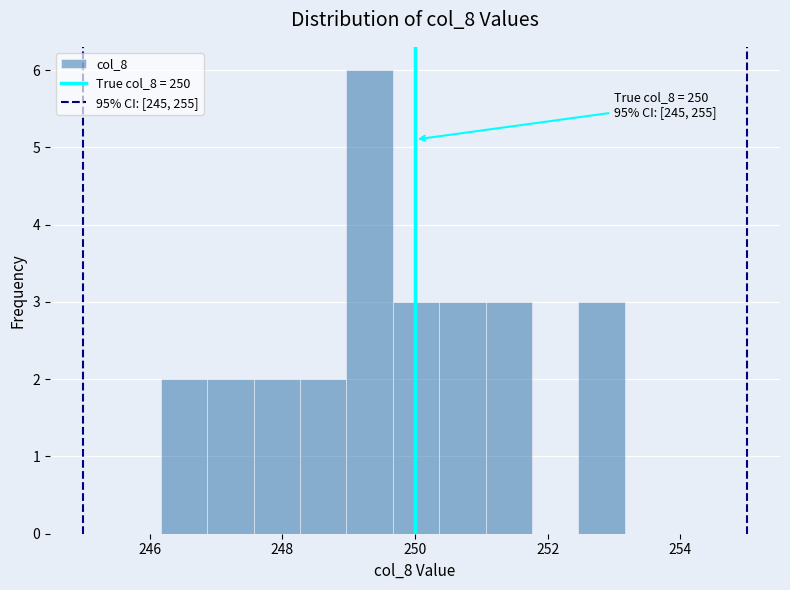

Read against the x-axis, roughly where is the centre of the tallest bar?

249.4